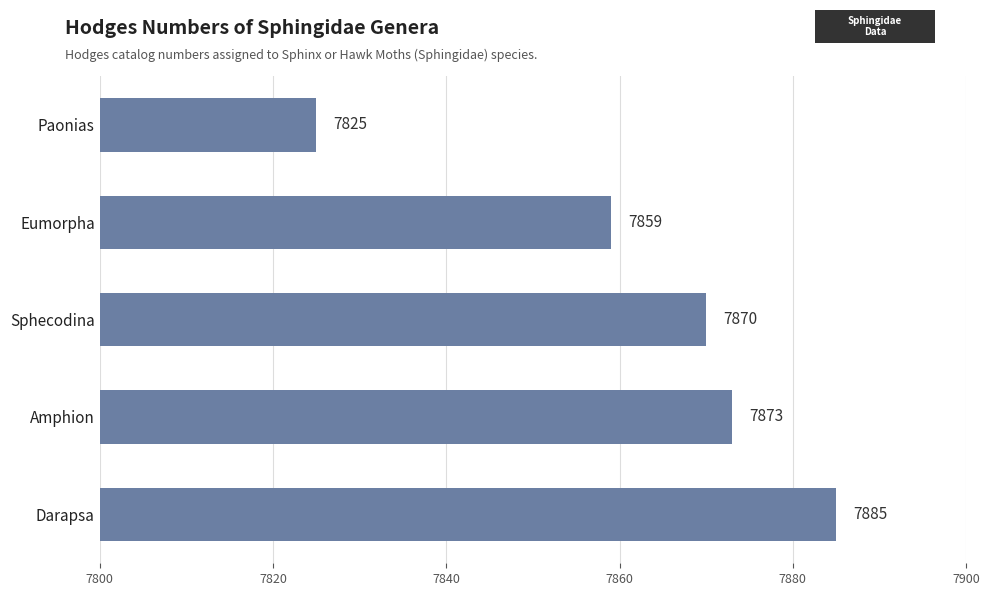

What is the ratio of the value at Eumorpha to the value at Amphion?

1.0